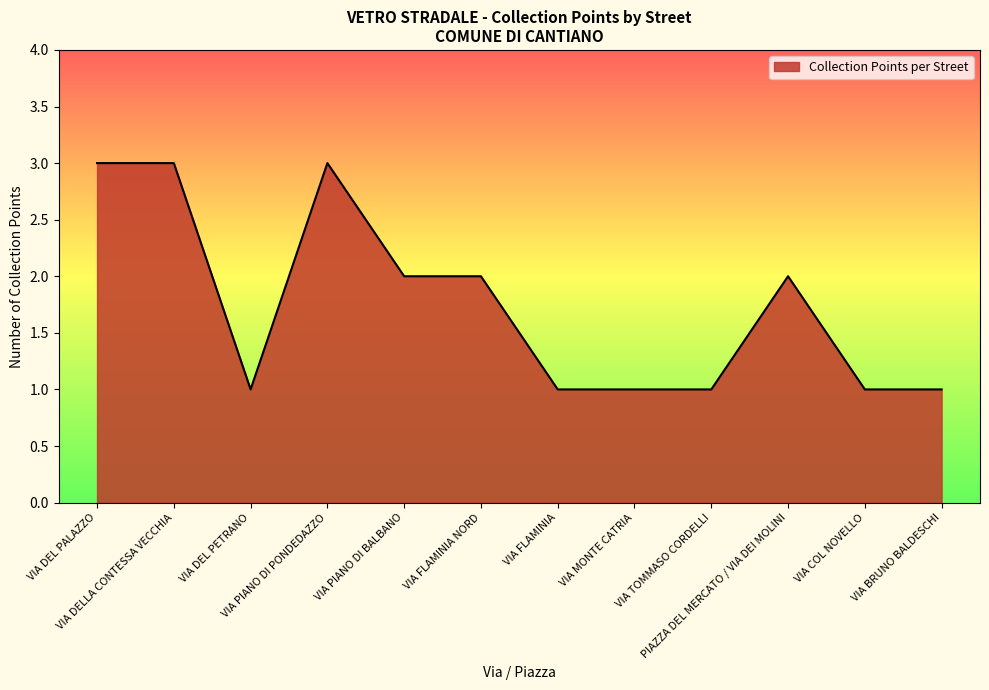

Between VIA PIANO DI PONDEDAZZO and VIA TOMMASO CORDELLI, which is larger?

VIA PIANO DI PONDEDAZZO